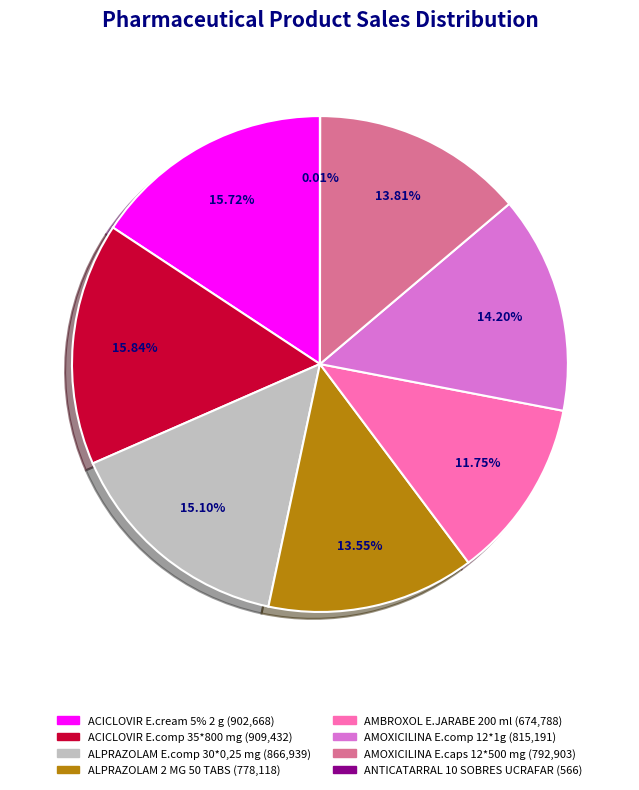

Between ACICLOVIR E.cream 5% 2 g and AMBROXOL E.JARABE 200 ml, which is larger?

ACICLOVIR E.cream 5% 2 g